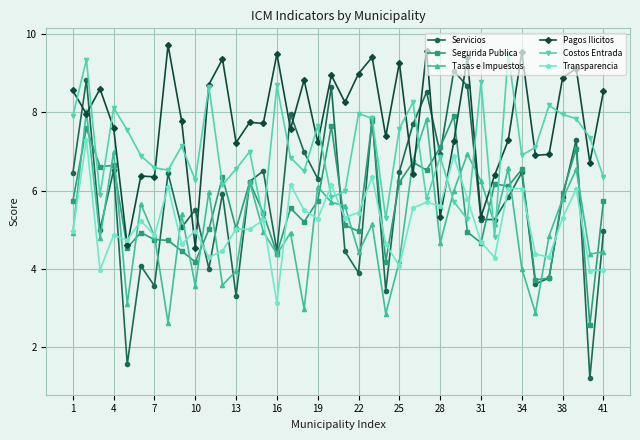

What is the value of the Servicios point at the 30th from the left?

8.7